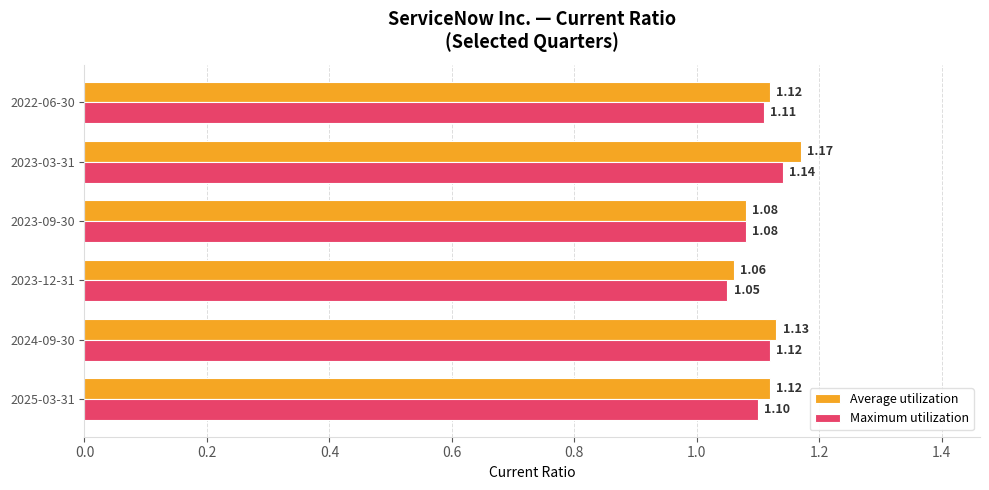

Rank the series by their average value, from lowest to highest.

Maximum utilization, Average utilization